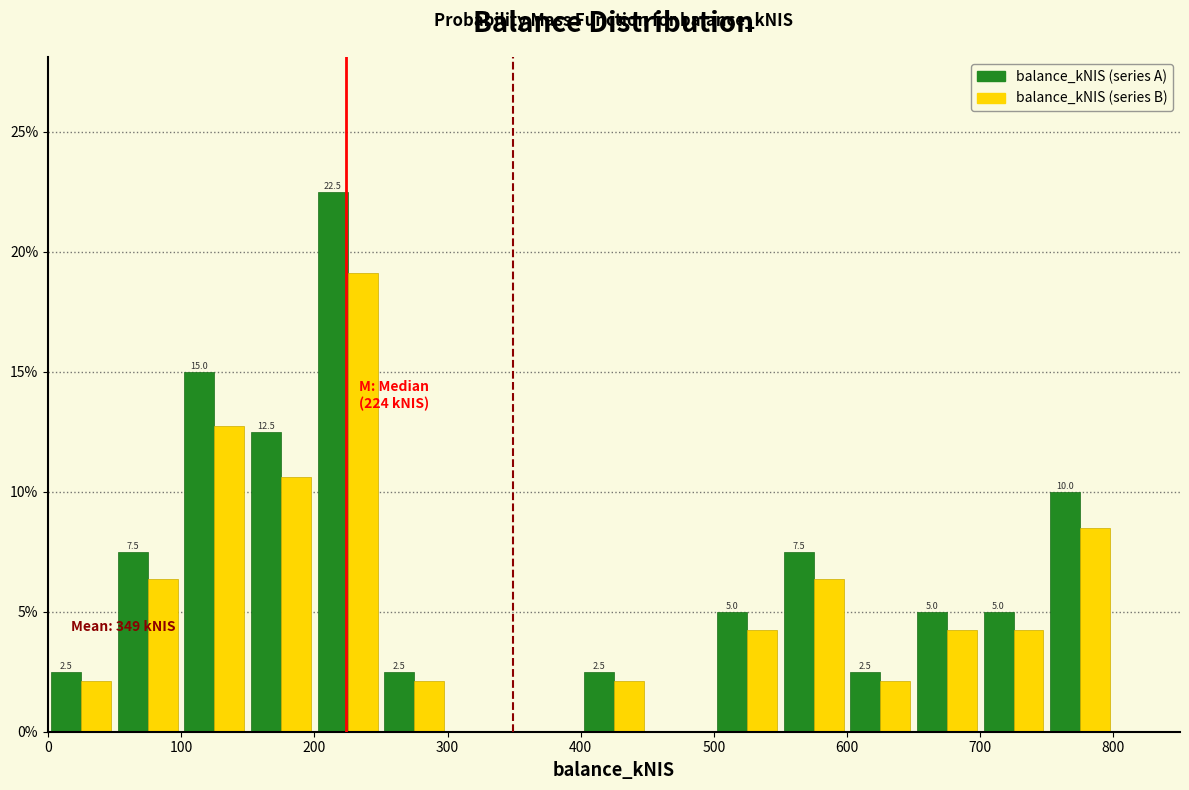

In the balance_kNIS (series B) series, which range on the x-axis has the tallest bar?

200 to 250